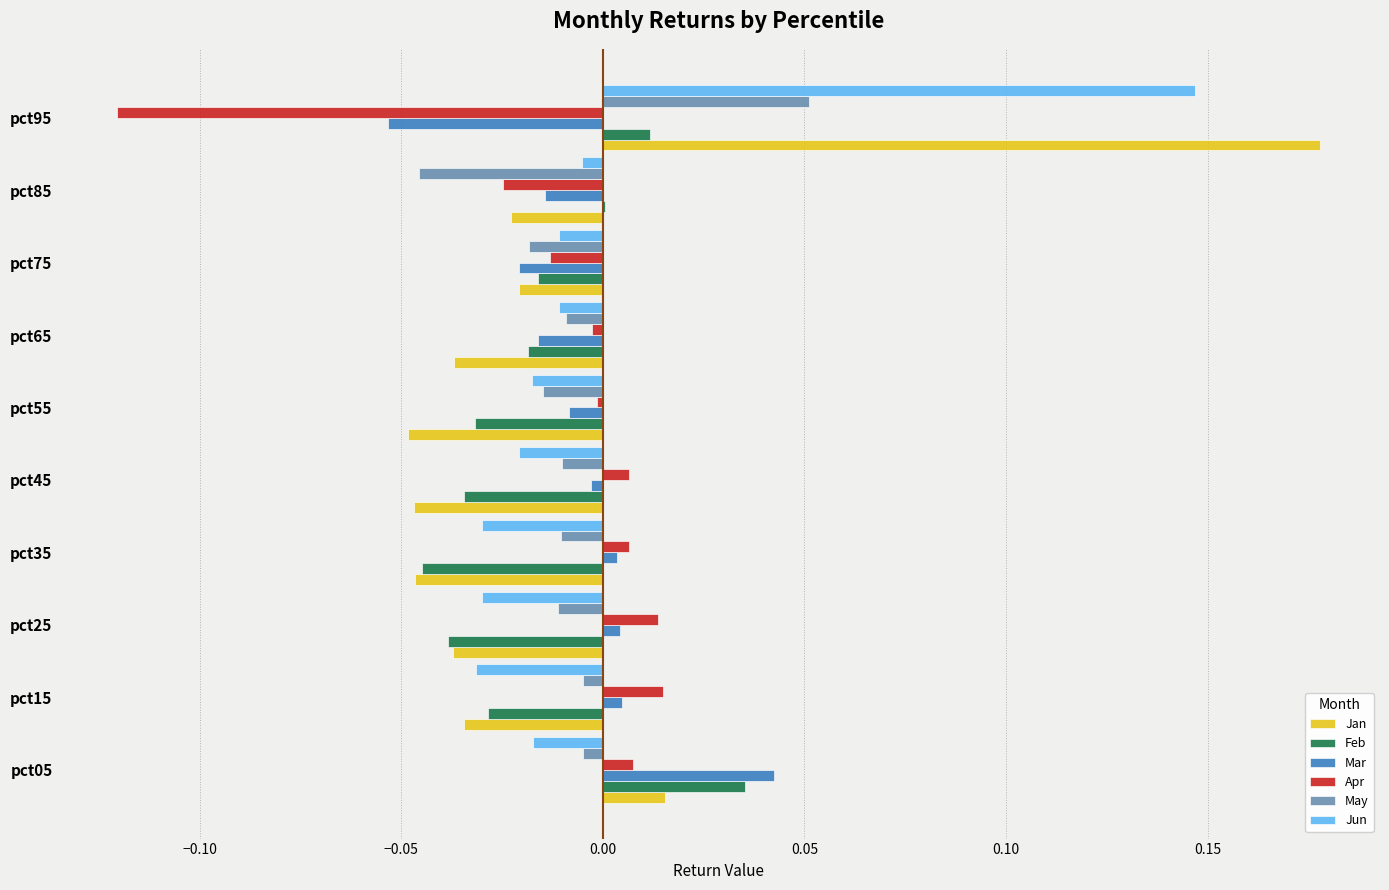

Is it true that Jan equals -0.0 at pct15?

True